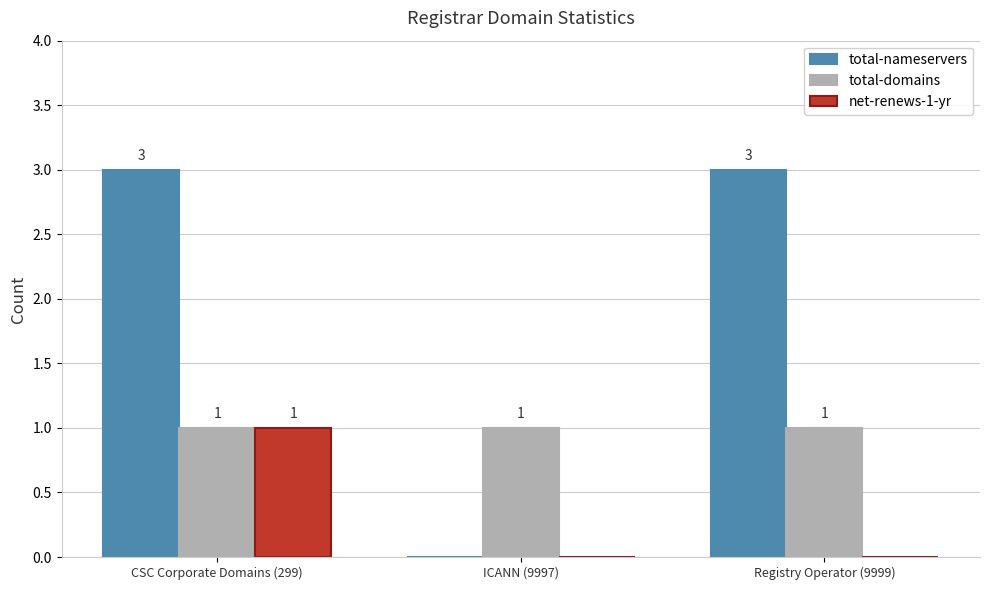

The total-nameservers series shows 2 at Registry Operator (9999). True or false?

False